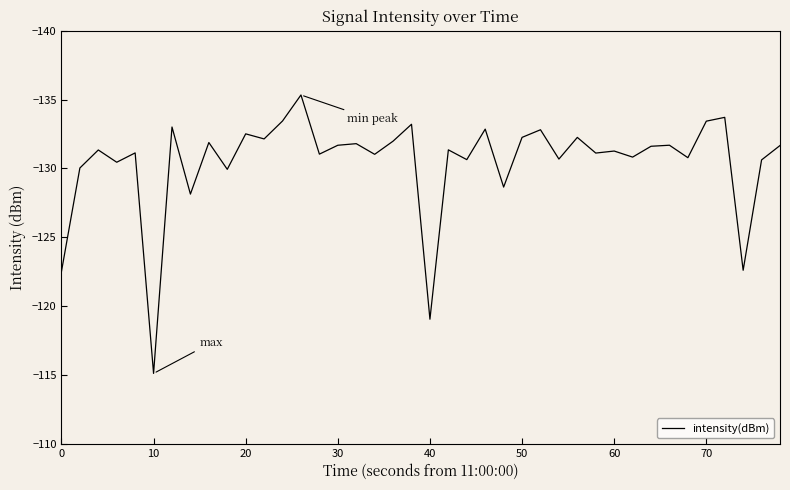

What is the maximum value shown in the chart?

-115.1